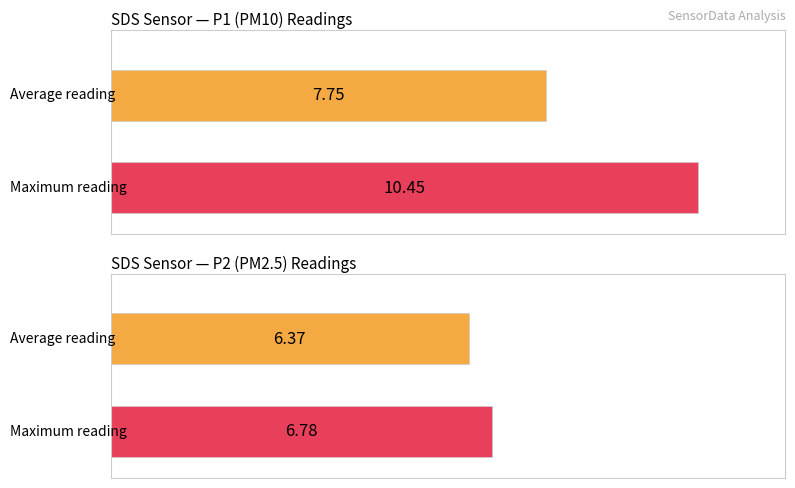

The value of SDS_P1 at 12 is 12.2. True or false?

False